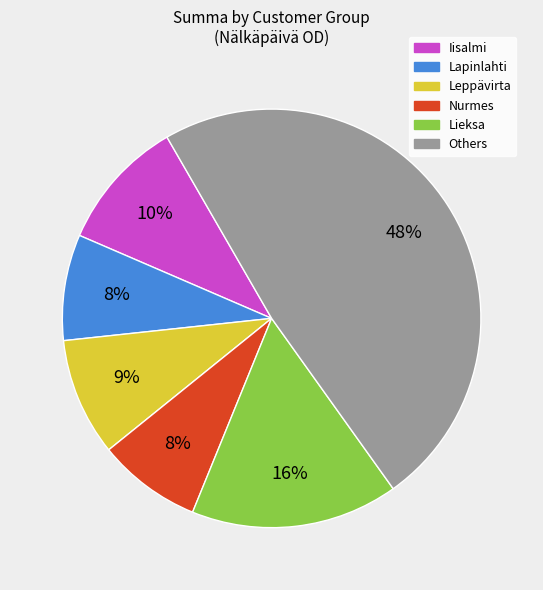

Is it true that Iisalmi is 1% of the pie?

False